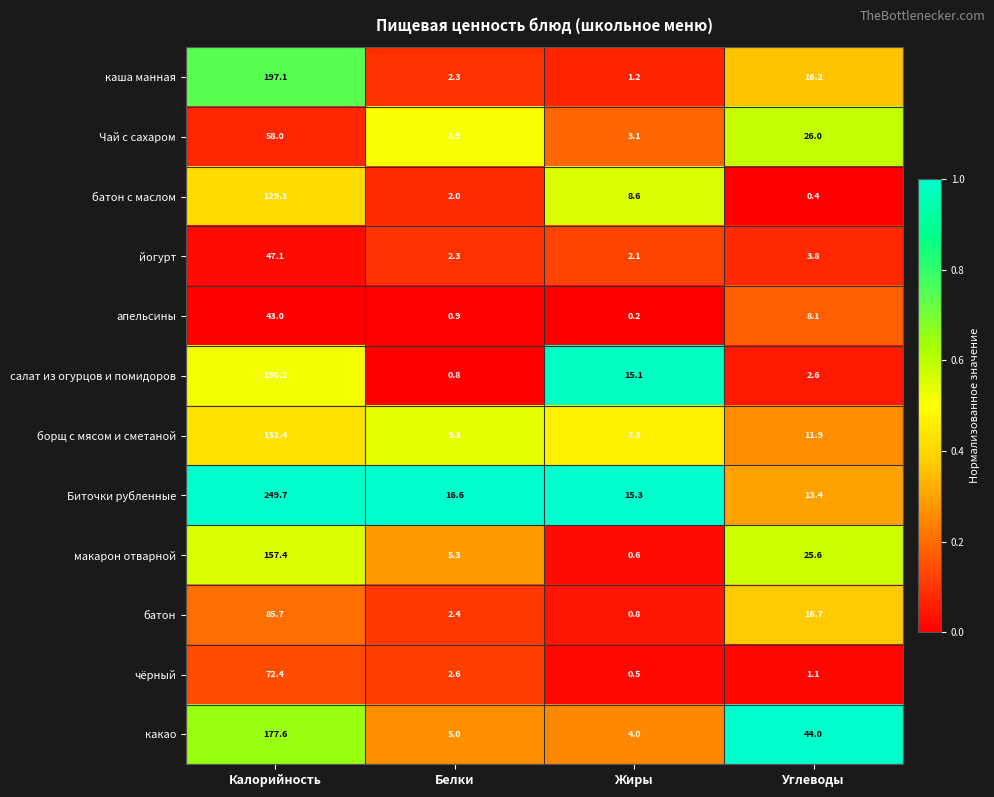

Is it true that макарон отварной equals 1.9 at Белки?

False